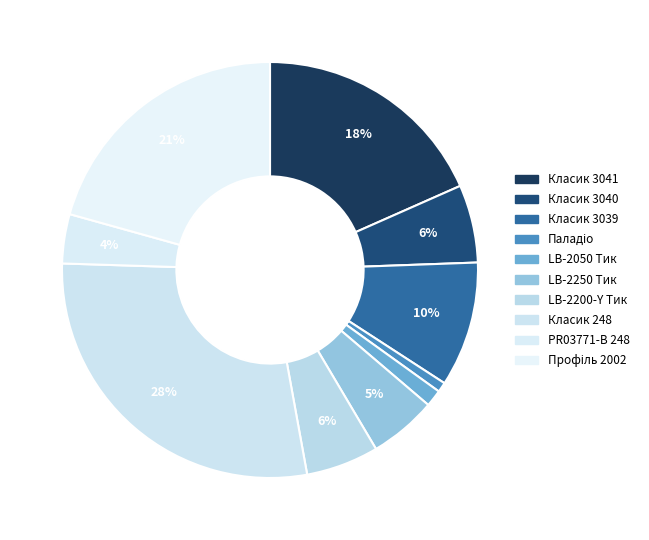

The Класик 3039 slice represents 10% of the pie. True or false?

True